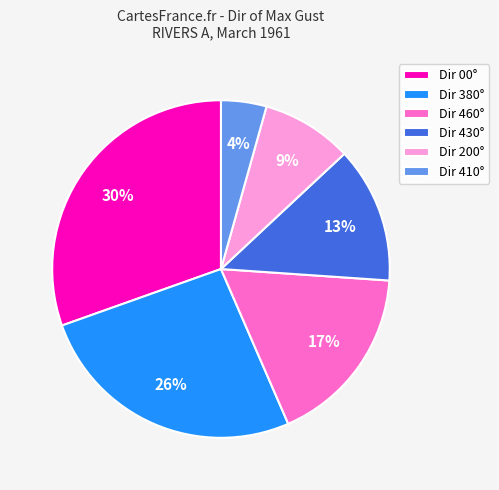

Do Dir 460° and Dir 200° together represent more than half of the pie?

No